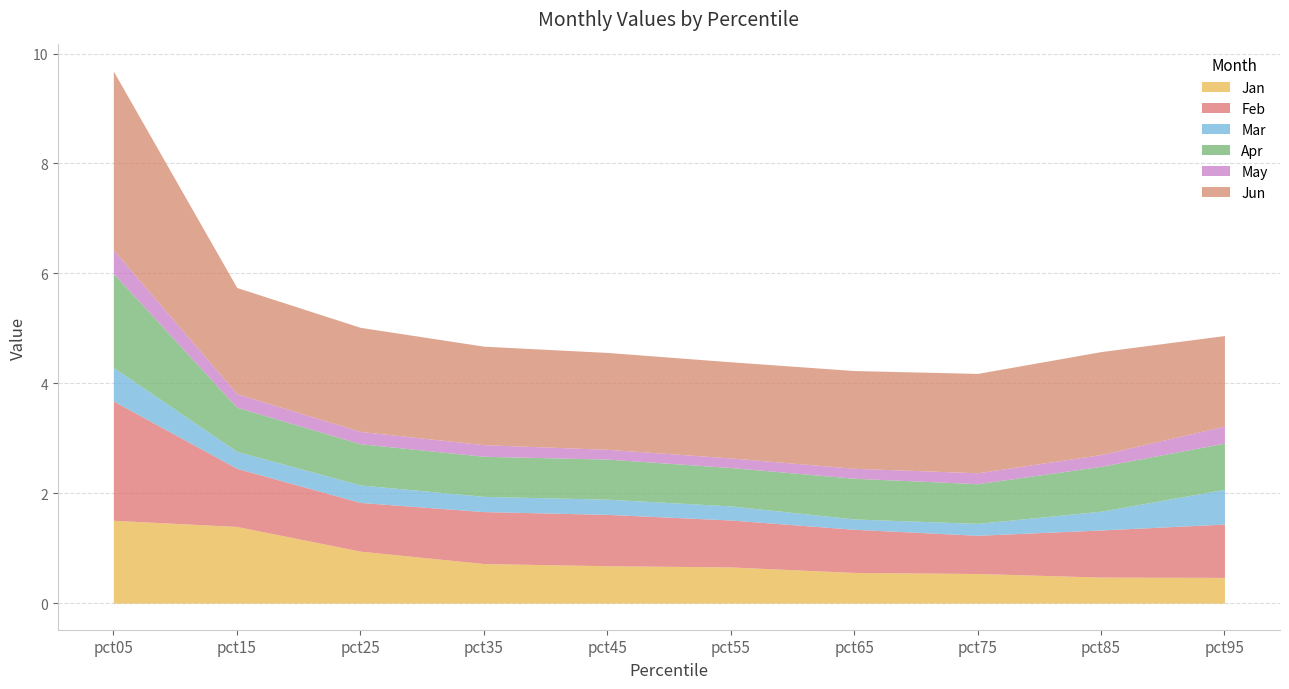

Is the value of Jan at pct55 greater than the value of Mar at pct85?

Yes